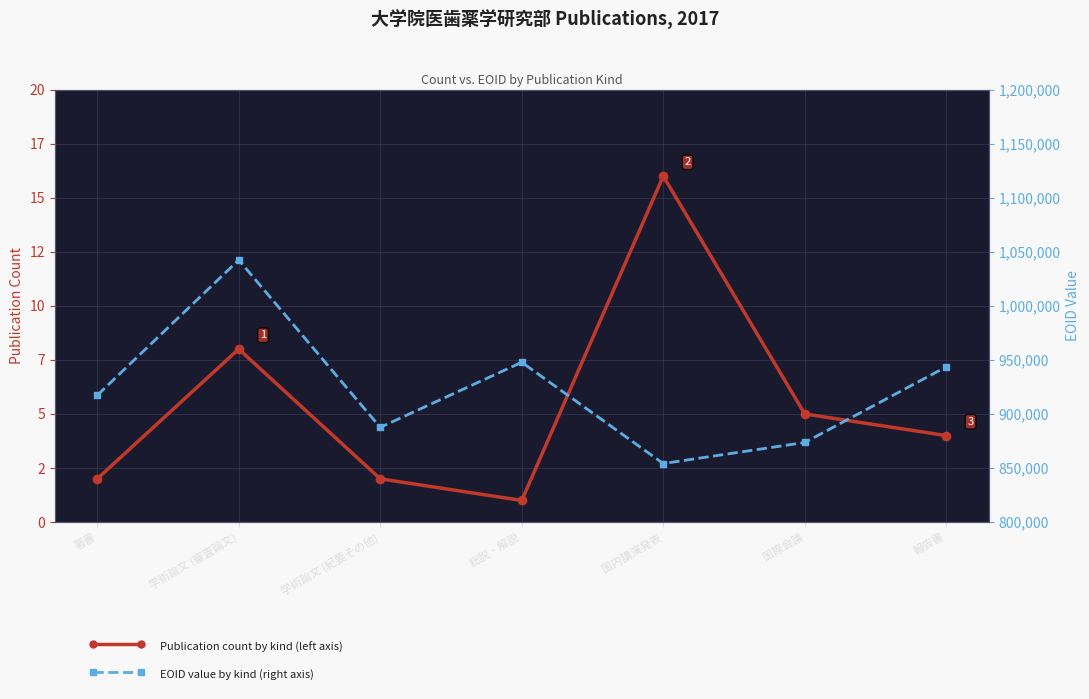

Is this an area chart (filled region under the line)?

No